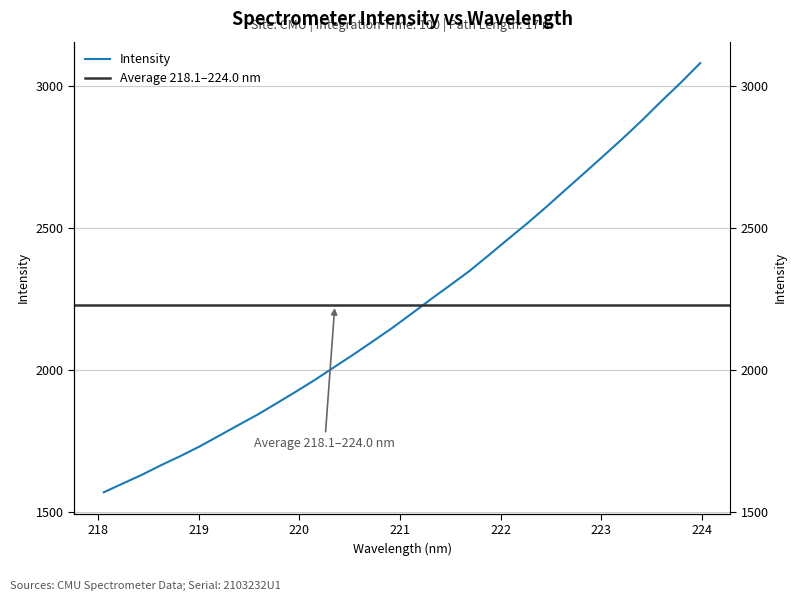

What is the difference between the second highest and minimum values?

1443.1